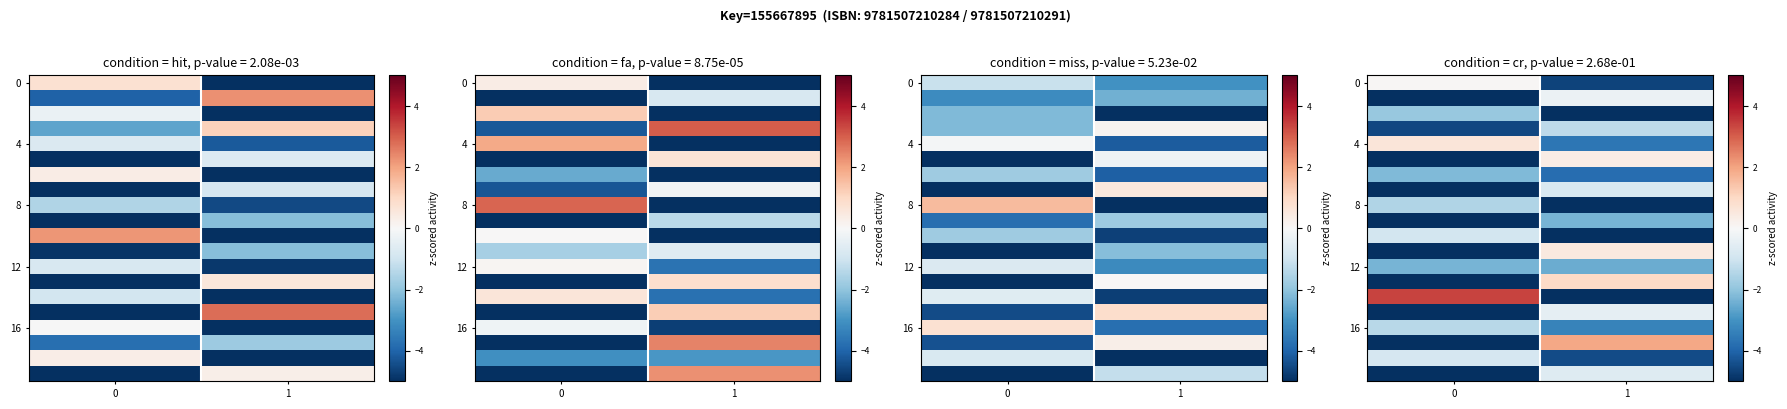

The 4 series shows 1.0 at 0. True or false?

False